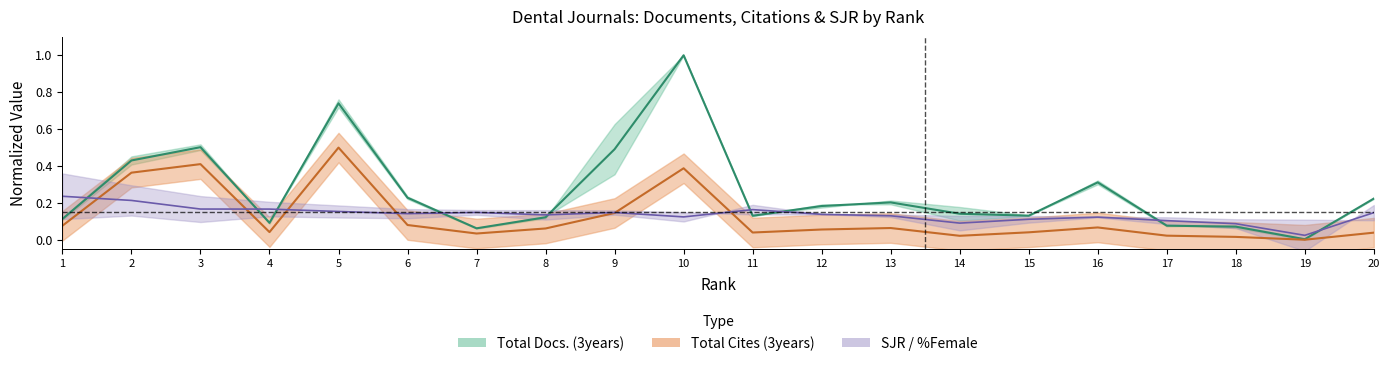

What is the sum of the Total Cites (3years) values at 6 and 18?

0.1